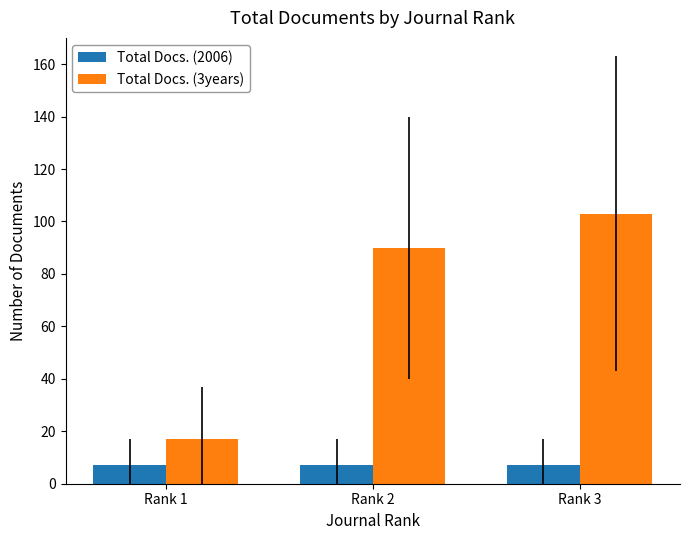

Is the value of Total Docs. (2006) at Rank 3 greater than the value of Total Docs. (3years) at Rank 3?

No